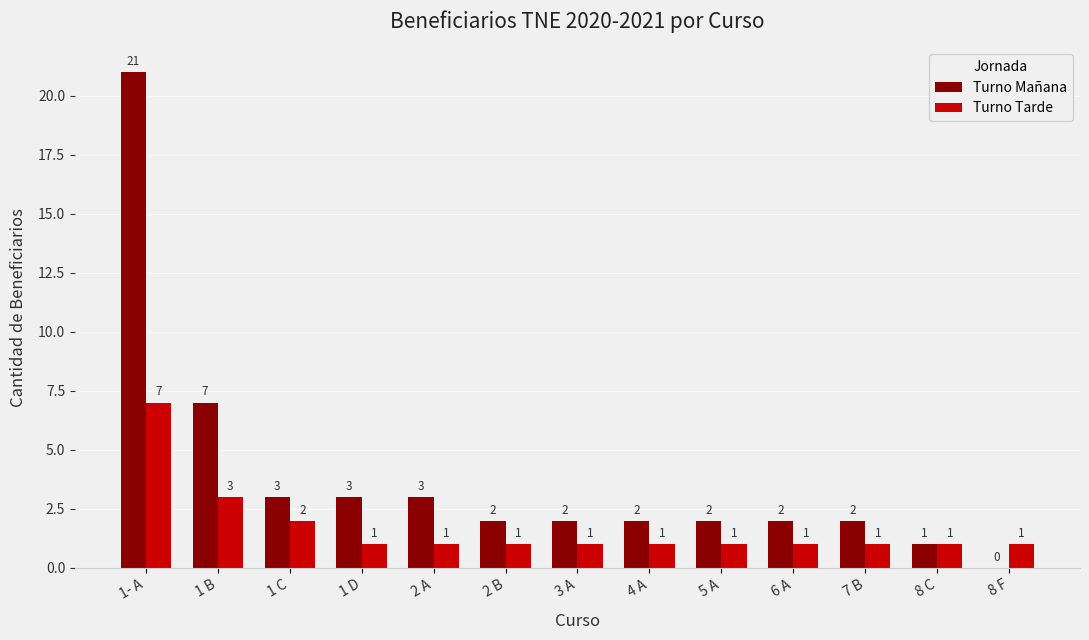

What is the difference between the Turno Mañana values at 1 B and 4 A?

5